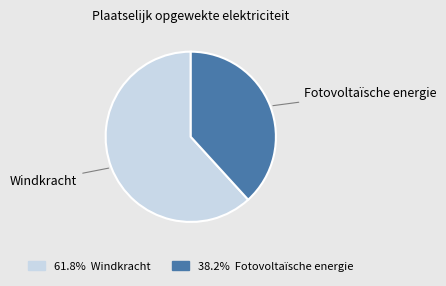

Combined, do Windkracht and Fotovoltaïsche energie account for over 50%?

Yes